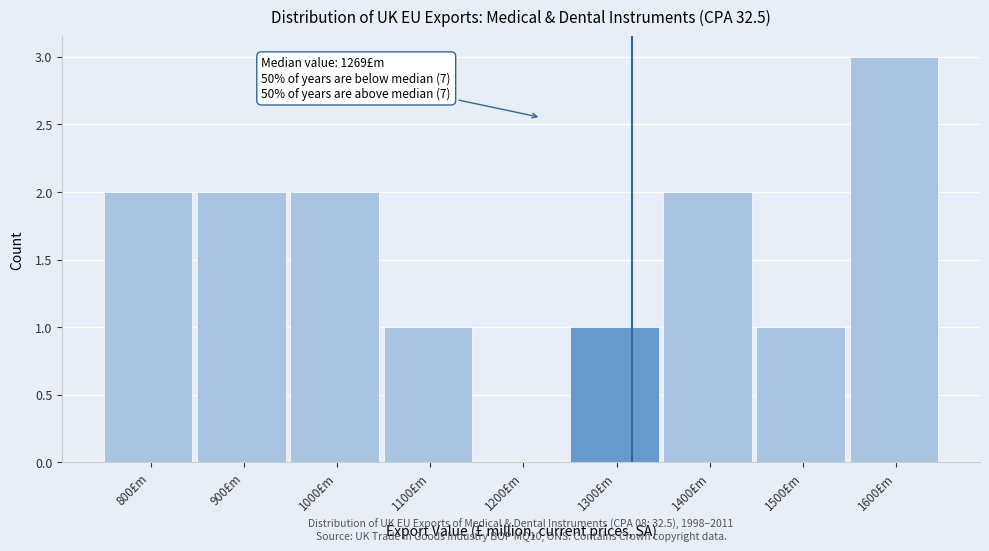

Reading left to right, transcribe all the data shown in this chart.

800£m=2	900£m=2	1000£m=2	1100£m=1	1200£m=0	1300£m=1	1400£m=2	1500£m=1	1600£m=3